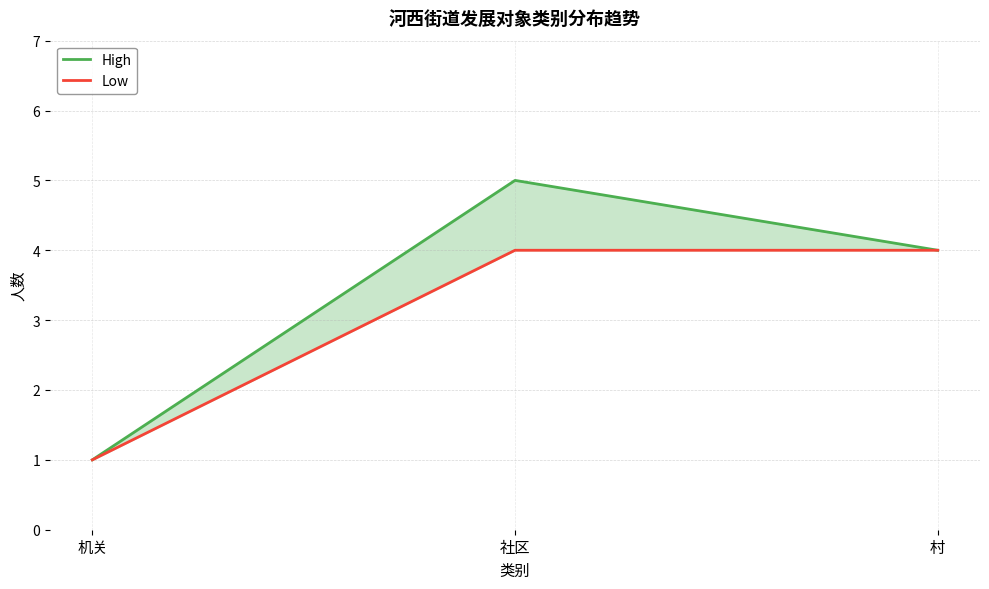

Count the Low values in the range 1 to 4.

3